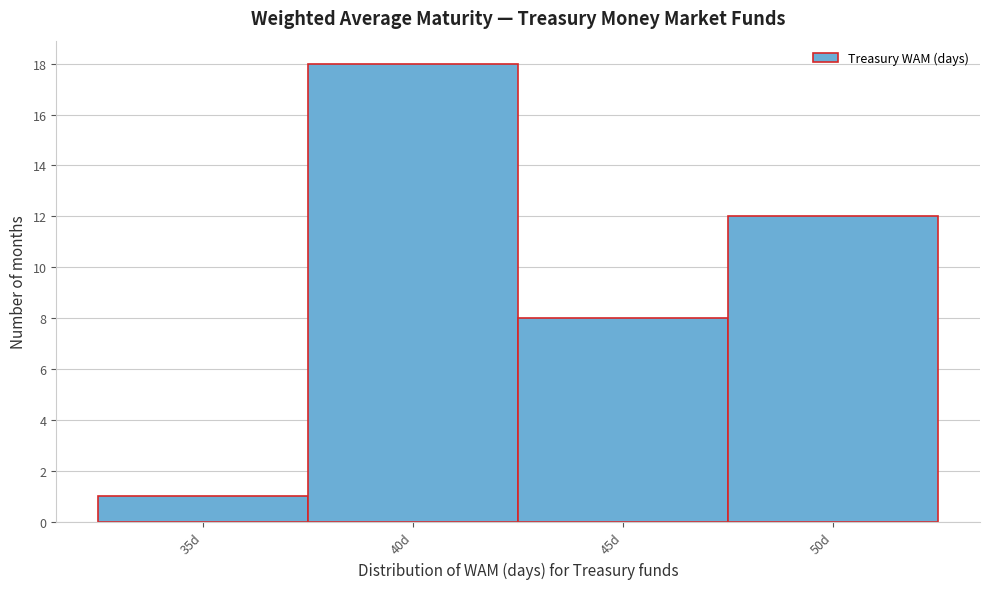

Reading left to right, extract all data points from this chart.

1	18	8	12